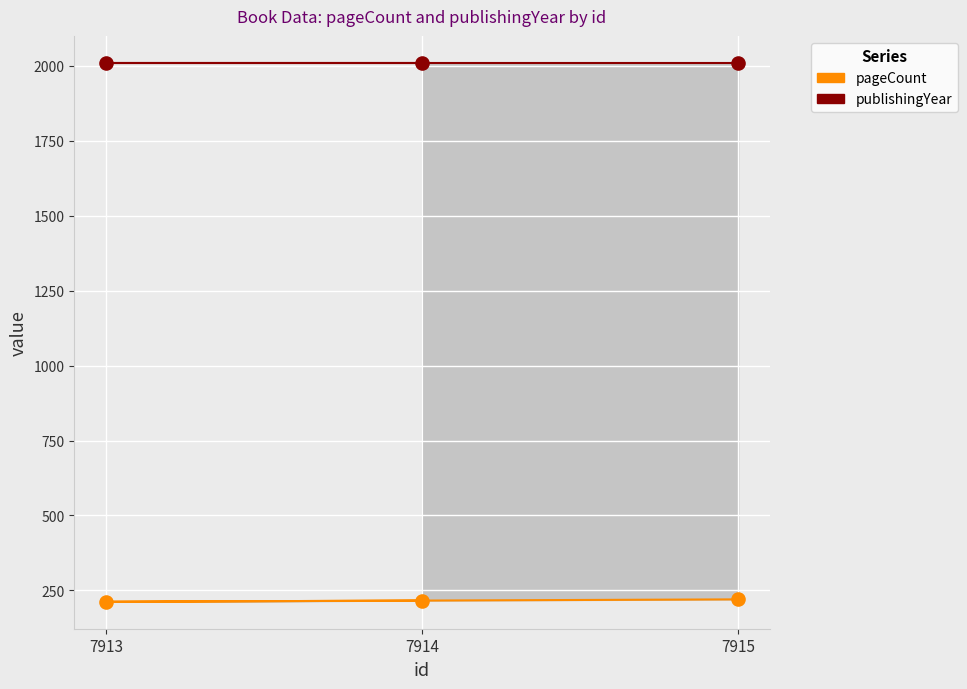

Which series contains the lowest Y value?

pageCount